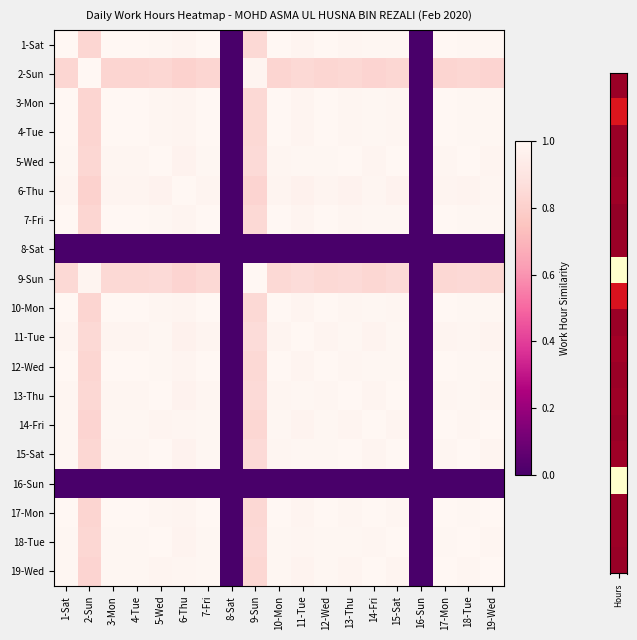

Reading right to left, extract all data points from this chart.

1-Sat: 19-Wed=1.0	18-Tue=1.0	17-Mon=1.0	16-Sun=0.0	15-Sat=1.0	14-Fri=1.0	13-Thu=1.0	12-Wed=1.0	11-Tue=1.0	10-Mon=1.0	9-Sun=0.8	8-Sat=0.0	7-Fri=1.0	6-Thu=1.0	5-Wed=1.0	4-Tue=1.0	3-Mon=1.0	2-Sun=0.8	1-Sat=1.0
2-Sun: 19-Wed=0.8	18-Tue=0.8	17-Mon=0.8	16-Sun=0.0	15-Sat=0.8	14-Fri=0.8	13-Thu=0.8	12-Wed=0.8	11-Tue=0.8	10-Mon=0.8	9-Sun=1.0	8-Sat=0.0	7-Fri=0.8	6-Thu=0.8	5-Wed=0.8	4-Tue=0.8	3-Mon=0.8	2-Sun=1.0	1-Sat=0.8
3-Mon: 19-Wed=1.0	18-Tue=1.0	17-Mon=1.0	16-Sun=0.0	15-Sat=1.0	14-Fri=1.0	13-Thu=1.0	12-Wed=1.0	11-Tue=1.0	10-Mon=1.0	9-Sun=0.8	8-Sat=0.0	7-Fri=1.0	6-Thu=1.0	5-Wed=1.0	4-Tue=1.0	3-Mon=1.0	2-Sun=0.8	1-Sat=1.0
4-Tue: 19-Wed=1.0	18-Tue=1.0	17-Mon=1.0	16-Sun=0.0	15-Sat=1.0	14-Fri=1.0	13-Thu=1.0	12-Wed=1.0	11-Tue=1.0	10-Mon=1.0	9-Sun=0.8	8-Sat=0.0	7-Fri=1.0	6-Thu=1.0	5-Wed=1.0	4-Tue=1.0	3-Mon=1.0	2-Sun=0.8	1-Sat=1.0
5-Wed: 19-Wed=1.0	18-Tue=1.0	17-Mon=1.0	16-Sun=0.0	15-Sat=1.0	14-Fri=1.0	13-Thu=1.0	12-Wed=1.0	11-Tue=1.0	10-Mon=1.0	9-Sun=0.8	8-Sat=0.0	7-Fri=1.0	6-Thu=1.0	5-Wed=1.0	4-Tue=1.0	3-Mon=1.0	2-Sun=0.8	1-Sat=1.0
6-Thu: 19-Wed=1.0	18-Tue=1.0	17-Mon=1.0	16-Sun=0.0	15-Sat=1.0	14-Fri=1.0	13-Thu=1.0	12-Wed=1.0	11-Tue=1.0	10-Mon=1.0	9-Sun=0.8	8-Sat=0.0	7-Fri=1.0	6-Thu=1.0	5-Wed=1.0	4-Tue=1.0	3-Mon=1.0	2-Sun=0.8	1-Sat=1.0
7-Fri: 19-Wed=1.0	18-Tue=1.0	17-Mon=1.0	16-Sun=0.0	15-Sat=1.0	14-Fri=1.0	13-Thu=1.0	12-Wed=1.0	11-Tue=1.0	10-Mon=1.0	9-Sun=0.8	8-Sat=0.0	7-Fri=1.0	6-Thu=1.0	5-Wed=1.0	4-Tue=1.0	3-Mon=1.0	2-Sun=0.8	1-Sat=1.0
8-Sat: 19-Wed=0.0	18-Tue=0.0	17-Mon=0.0	16-Sun=0.0	15-Sat=0.0	14-Fri=0.0	13-Thu=0.0	12-Wed=0.0	11-Tue=0.0	10-Mon=0.0	9-Sun=0.0	8-Sat=0.0	7-Fri=0.0	6-Thu=0.0	5-Wed=0.0	4-Tue=0.0	3-Mon=0.0	2-Sun=0.0	1-Sat=0.0
9-Sun: 19-Wed=0.8	18-Tue=0.8	17-Mon=0.8	16-Sun=0.0	15-Sat=0.8	14-Fri=0.8	13-Thu=0.9	12-Wed=0.8	11-Tue=0.9	10-Mon=0.8	9-Sun=1.0	8-Sat=0.0	7-Fri=0.8	6-Thu=0.8	5-Wed=0.8	4-Tue=0.8	3-Mon=0.8	2-Sun=1.0	1-Sat=0.8
10-Mon: 19-Wed=1.0	18-Tue=1.0	17-Mon=1.0	16-Sun=0.0	15-Sat=1.0	14-Fri=1.0	13-Thu=1.0	12-Wed=1.0	11-Tue=1.0	10-Mon=1.0	9-Sun=0.8	8-Sat=0.0	7-Fri=1.0	6-Thu=1.0	5-Wed=1.0	4-Tue=1.0	3-Mon=1.0	2-Sun=0.8	1-Sat=1.0
11-Tue: 19-Wed=1.0	18-Tue=1.0	17-Mon=1.0	16-Sun=0.0	15-Sat=1.0	14-Fri=1.0	13-Thu=1.0	12-Wed=1.0	11-Tue=1.0	10-Mon=1.0	9-Sun=0.9	8-Sat=0.0	7-Fri=1.0	6-Thu=1.0	5-Wed=1.0	4-Tue=1.0	3-Mon=1.0	2-Sun=0.8	1-Sat=1.0
12-Wed: 19-Wed=1.0	18-Tue=1.0	17-Mon=1.0	16-Sun=0.0	15-Sat=1.0	14-Fri=1.0	13-Thu=1.0	12-Wed=1.0	11-Tue=1.0	10-Mon=1.0	9-Sun=0.8	8-Sat=0.0	7-Fri=1.0	6-Thu=1.0	5-Wed=1.0	4-Tue=1.0	3-Mon=1.0	2-Sun=0.8	1-Sat=1.0
13-Thu: 19-Wed=1.0	18-Tue=1.0	17-Mon=1.0	16-Sun=0.0	15-Sat=1.0	14-Fri=1.0	13-Thu=1.0	12-Wed=1.0	11-Tue=1.0	10-Mon=1.0	9-Sun=0.9	8-Sat=0.0	7-Fri=1.0	6-Thu=1.0	5-Wed=1.0	4-Tue=1.0	3-Mon=1.0	2-Sun=0.8	1-Sat=1.0
14-Fri: 19-Wed=1.0	18-Tue=1.0	17-Mon=1.0	16-Sun=0.0	15-Sat=1.0	14-Fri=1.0	13-Thu=1.0	12-Wed=1.0	11-Tue=1.0	10-Mon=1.0	9-Sun=0.8	8-Sat=0.0	7-Fri=1.0	6-Thu=1.0	5-Wed=1.0	4-Tue=1.0	3-Mon=1.0	2-Sun=0.8	1-Sat=1.0
15-Sat: 19-Wed=1.0	18-Tue=1.0	17-Mon=1.0	16-Sun=0.0	15-Sat=1.0	14-Fri=1.0	13-Thu=1.0	12-Wed=1.0	11-Tue=1.0	10-Mon=1.0	9-Sun=0.8	8-Sat=0.0	7-Fri=1.0	6-Thu=1.0	5-Wed=1.0	4-Tue=1.0	3-Mon=1.0	2-Sun=0.8	1-Sat=1.0
16-Sun: 19-Wed=0.0	18-Tue=0.0	17-Mon=0.0	16-Sun=0.0	15-Sat=0.0	14-Fri=0.0	13-Thu=0.0	12-Wed=0.0	11-Tue=0.0	10-Mon=0.0	9-Sun=0.0	8-Sat=0.0	7-Fri=0.0	6-Thu=0.0	5-Wed=0.0	4-Tue=0.0	3-Mon=0.0	2-Sun=0.0	1-Sat=0.0
17-Mon: 19-Wed=1.0	18-Tue=1.0	17-Mon=1.0	16-Sun=0.0	15-Sat=1.0	14-Fri=1.0	13-Thu=1.0	12-Wed=1.0	11-Tue=1.0	10-Mon=1.0	9-Sun=0.8	8-Sat=0.0	7-Fri=1.0	6-Thu=1.0	5-Wed=1.0	4-Tue=1.0	3-Mon=1.0	2-Sun=0.8	1-Sat=1.0
18-Tue: 19-Wed=1.0	18-Tue=1.0	17-Mon=1.0	16-Sun=0.0	15-Sat=1.0	14-Fri=1.0	13-Thu=1.0	12-Wed=1.0	11-Tue=1.0	10-Mon=1.0	9-Sun=0.8	8-Sat=0.0	7-Fri=1.0	6-Thu=1.0	5-Wed=1.0	4-Tue=1.0	3-Mon=1.0	2-Sun=0.8	1-Sat=1.0
19-Wed: 19-Wed=1.0	18-Tue=1.0	17-Mon=1.0	16-Sun=0.0	15-Sat=1.0	14-Fri=1.0	13-Thu=1.0	12-Wed=1.0	11-Tue=1.0	10-Mon=1.0	9-Sun=0.8	8-Sat=0.0	7-Fri=1.0	6-Thu=1.0	5-Wed=1.0	4-Tue=1.0	3-Mon=1.0	2-Sun=0.8	1-Sat=1.0